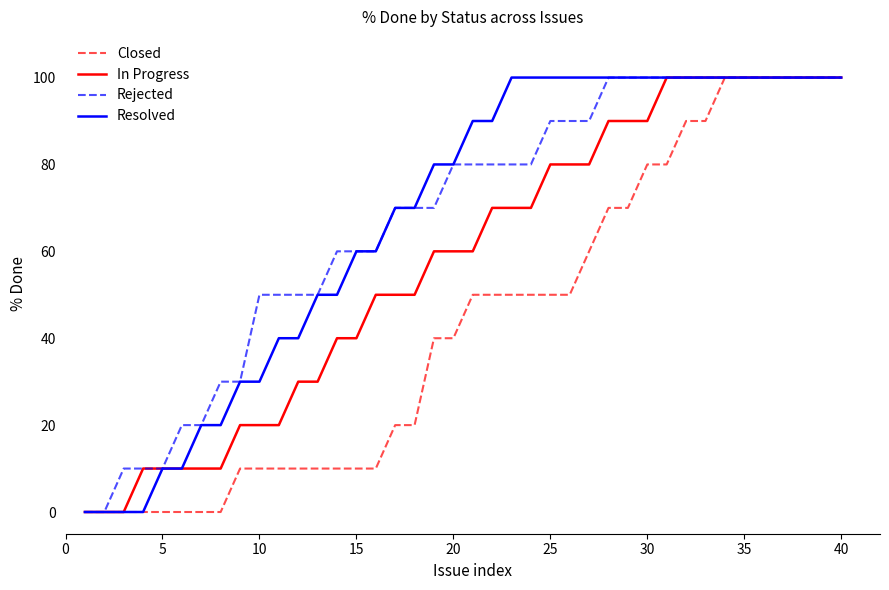

What is the average value of the Resolved series?

68